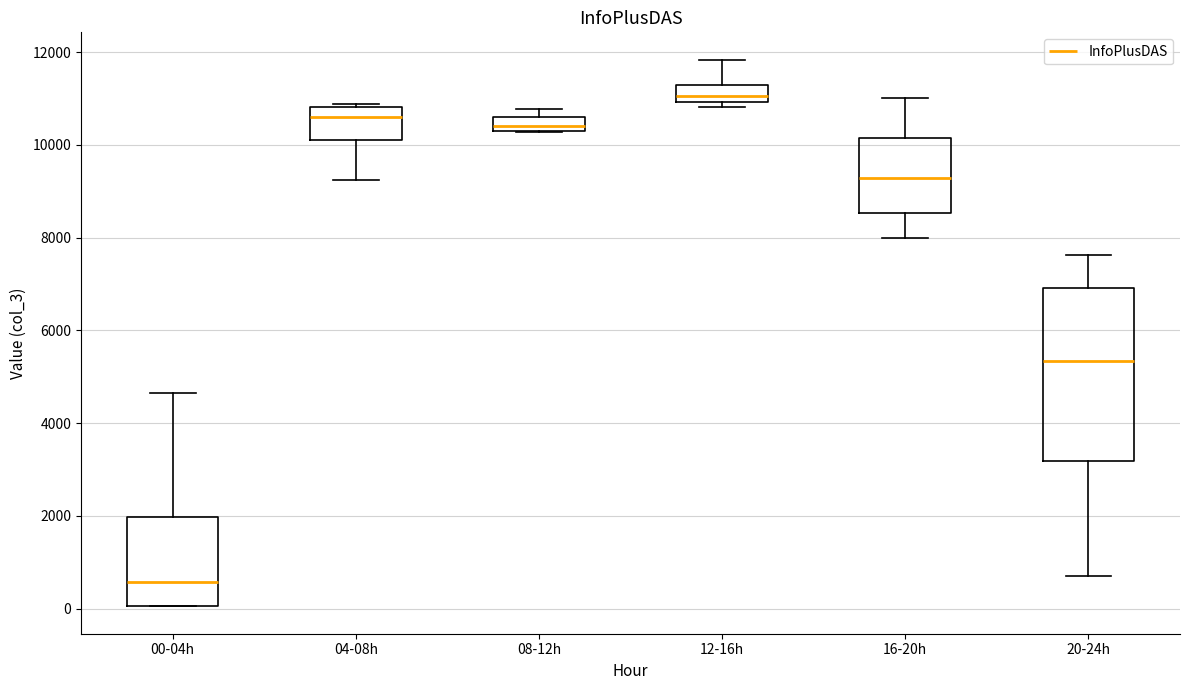

Which box has the highest median line?

12-16h